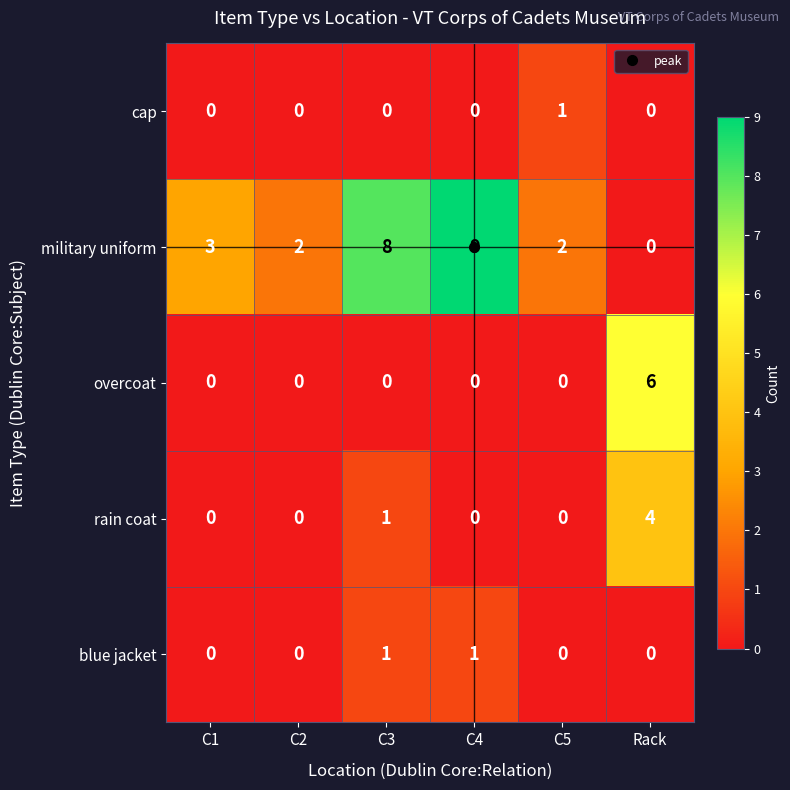

What is the highest value of the overcoat series?

6